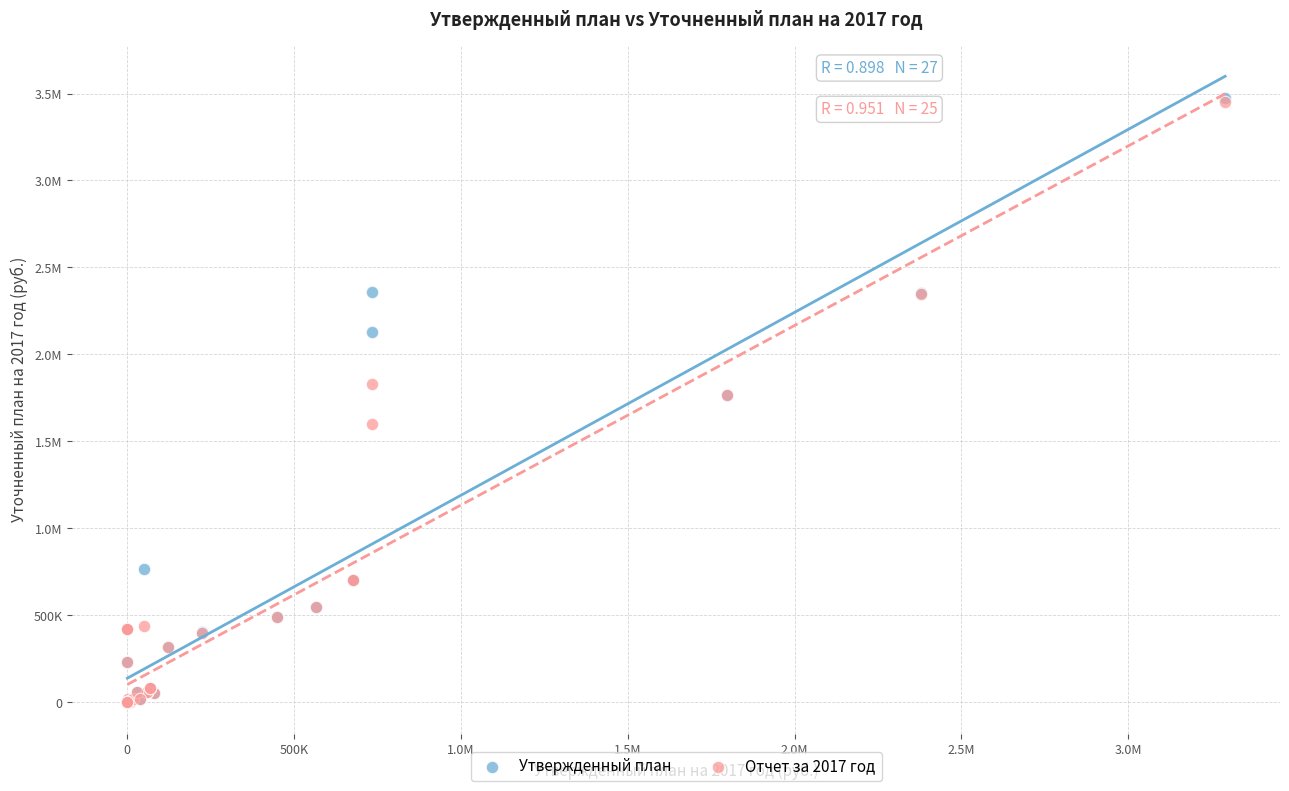

What are all the series names shown in the legend?

Утвержденный план, Отчет за 2017 год